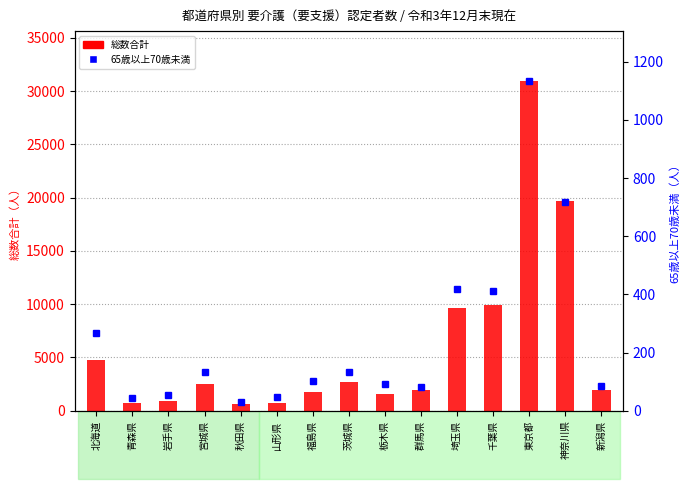

Are the bars grouped side by side (vs. stacked)?

Yes